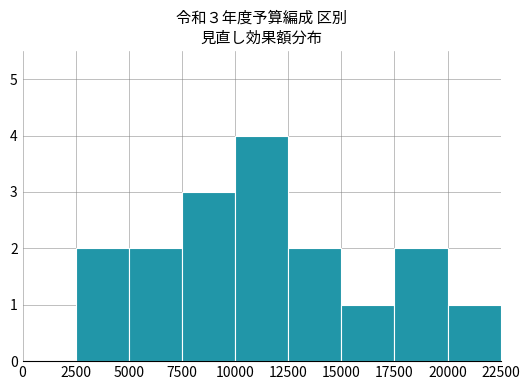

True or false: the data shows 0 at 0.

True